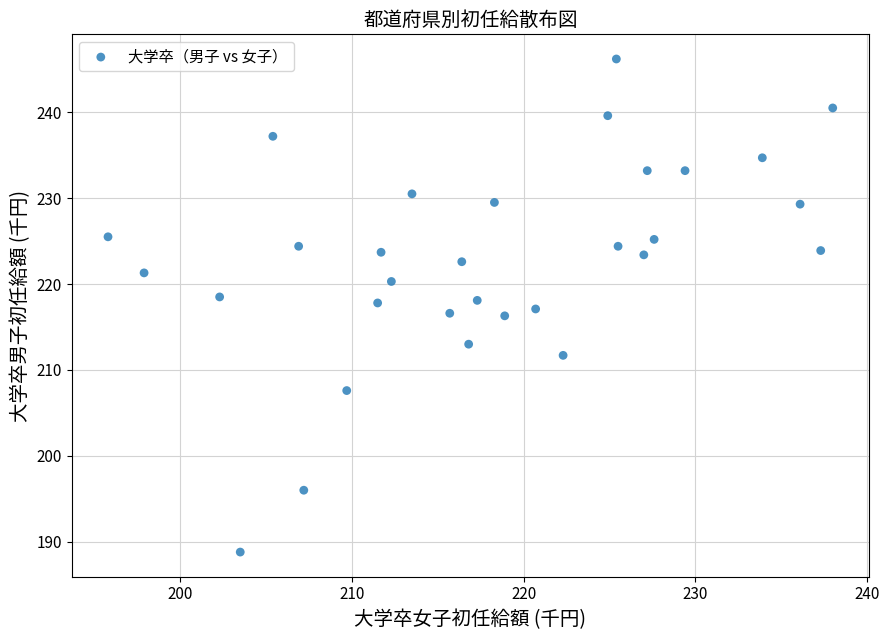

What is the range of Y values (max minus min)?

57.4